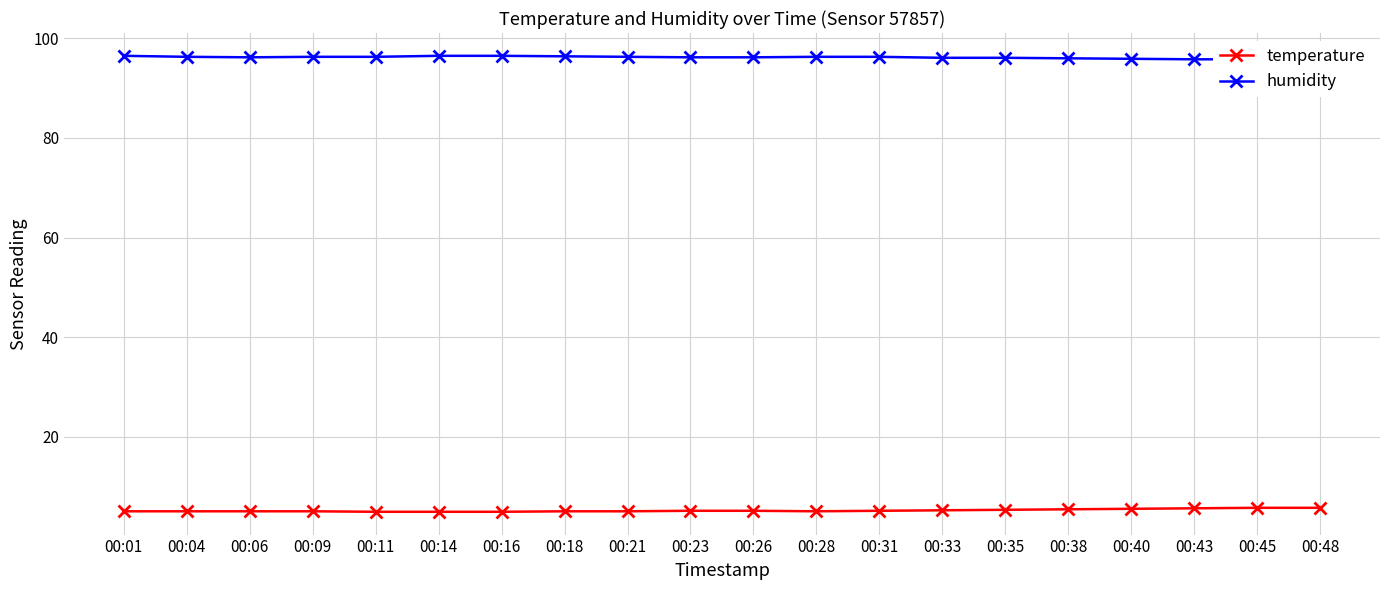

Which category has the lowest value across all series?

00:11